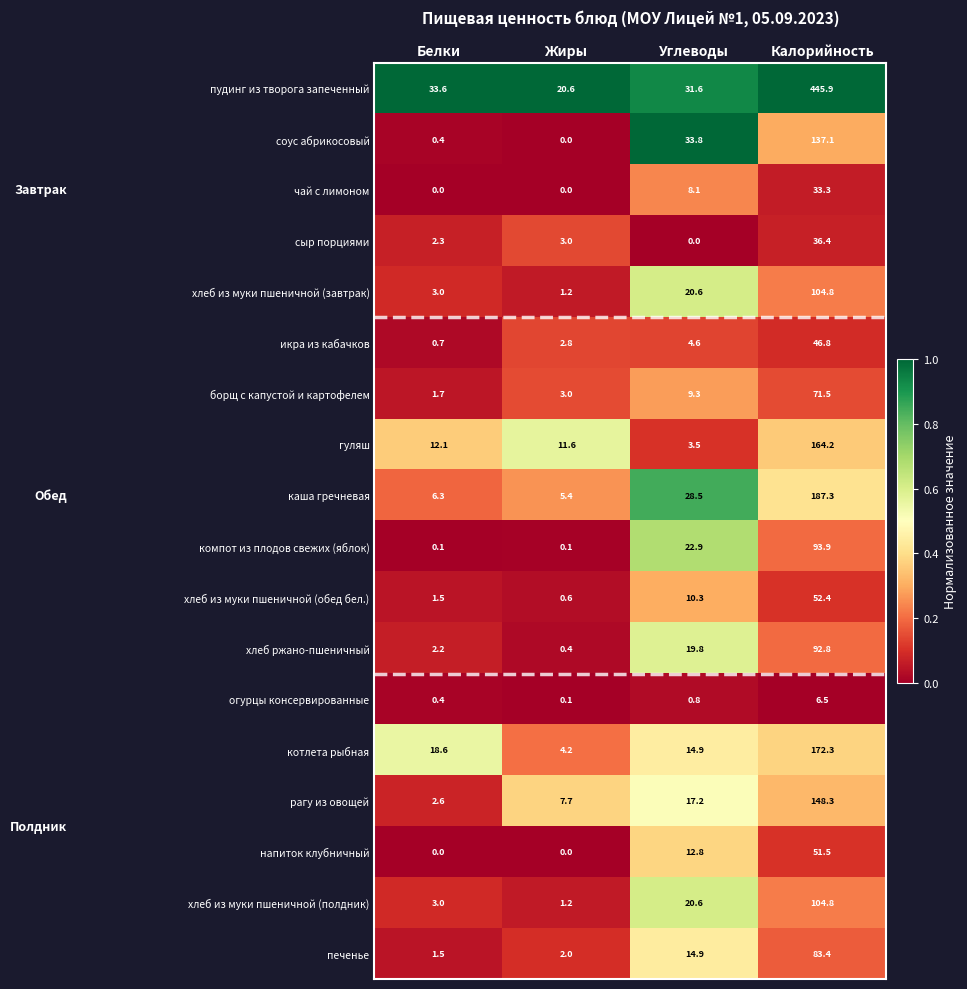

What is the difference between the maximum and minimum values in the огурцы консервированные series?

6.4